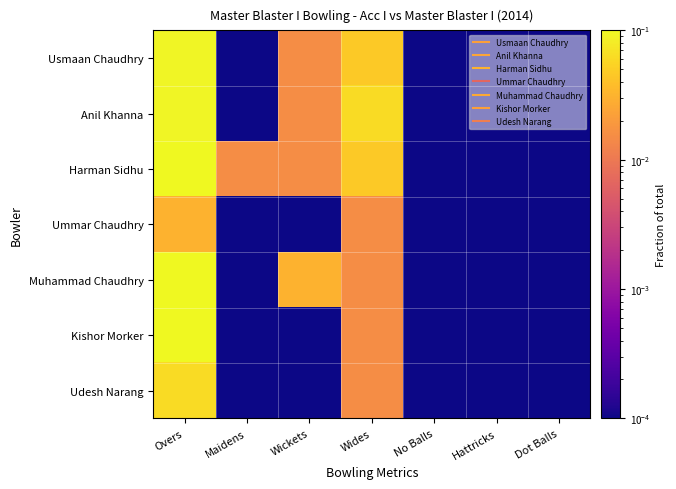

Reading left to right, list all the values displayed in this chart.

Usmaan Chaudhry: Overs=0.1	Maidens=0.0	Wickets=0.0	Wides=0.0	No Balls=0.0	Hattricks=0.0	Dot Balls=0.0
Anil Khanna: Overs=0.1	Maidens=0.0	Wickets=0.0	Wides=0.1	No Balls=0.0	Hattricks=0.0	Dot Balls=0.0
Harman Sidhu: Overs=0.1	Maidens=0.0	Wickets=0.0	Wides=0.0	No Balls=0.0	Hattricks=0.0	Dot Balls=0.0
Ummar Chaudhry: Overs=0.0	Maidens=0.0	Wickets=0.0	Wides=0.0	No Balls=0.0	Hattricks=0.0	Dot Balls=0.0
Muhammad Chaudhry: Overs=0.1	Maidens=0.0	Wickets=0.0	Wides=0.0	No Balls=0.0	Hattricks=0.0	Dot Balls=0.0
Kishor Morker: Overs=0.1	Maidens=0.0	Wickets=0.0	Wides=0.0	No Balls=0.0	Hattricks=0.0	Dot Balls=0.0
Udesh Narang: Overs=0.1	Maidens=0.0	Wickets=0.0	Wides=0.0	No Balls=0.0	Hattricks=0.0	Dot Balls=0.0